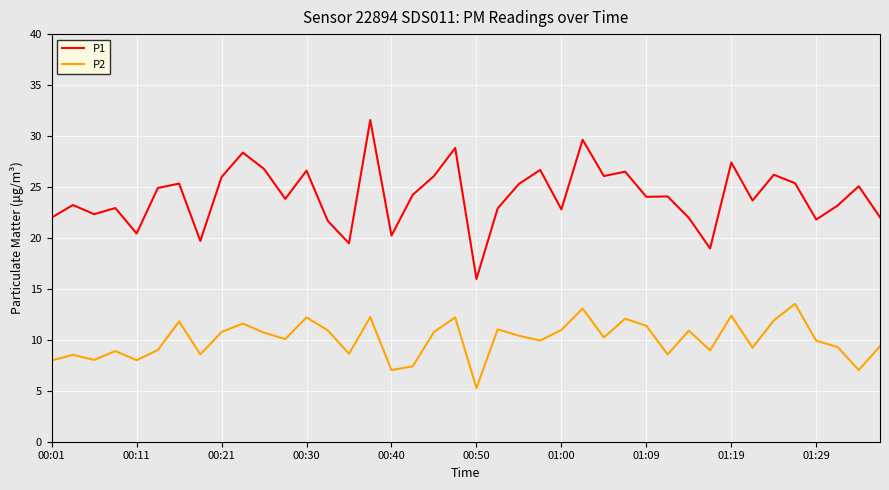

List the series in order of their overall mean, highest first.

P1, P2